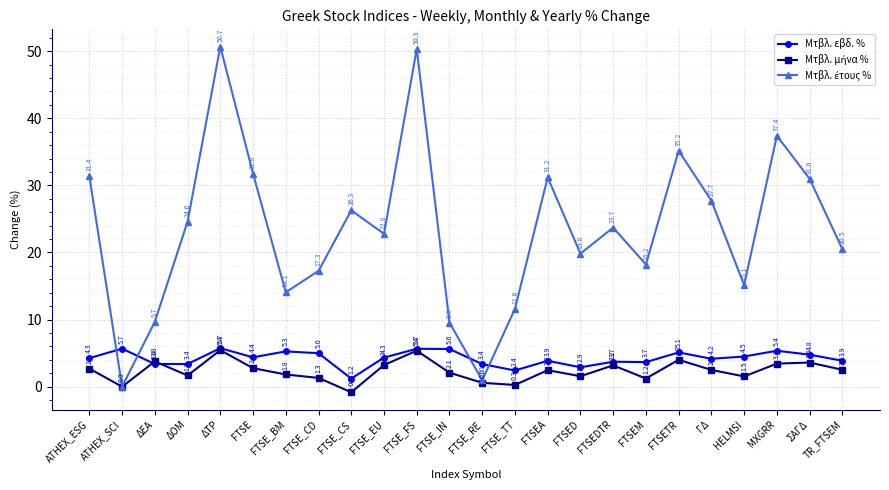

Which category has the lowest value in the Μτβλ. εβδ. % series?

FTSE_CS